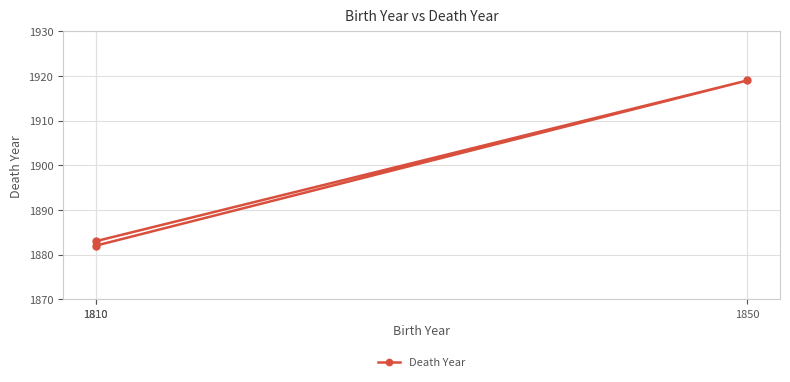

Which has a higher value, 1810 or 1810?

1810